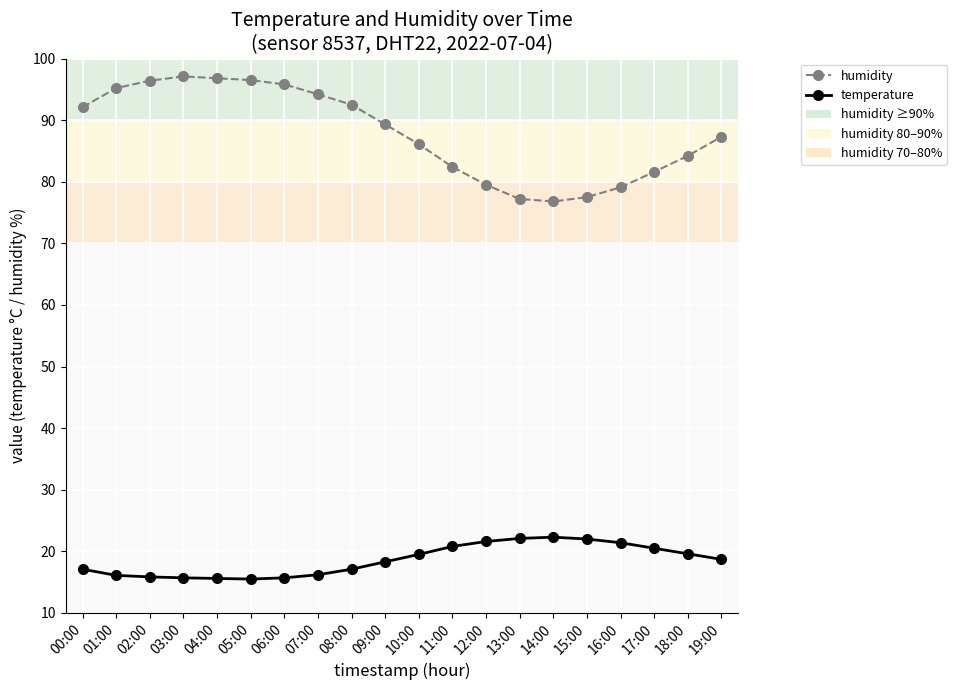

What position from the right is 19:00?

1